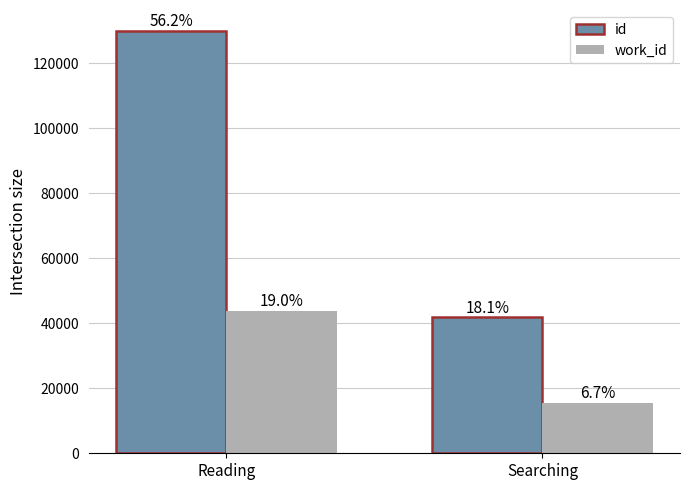

What are all the series names shown in the legend?

id, work_id